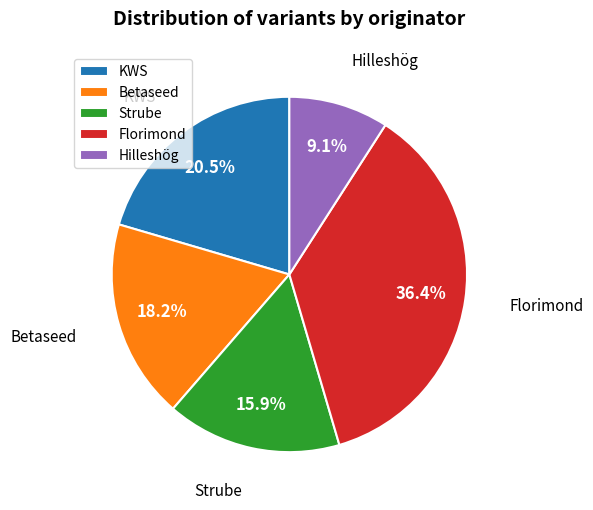

The Strube slice represents 16% of the pie. True or false?

True